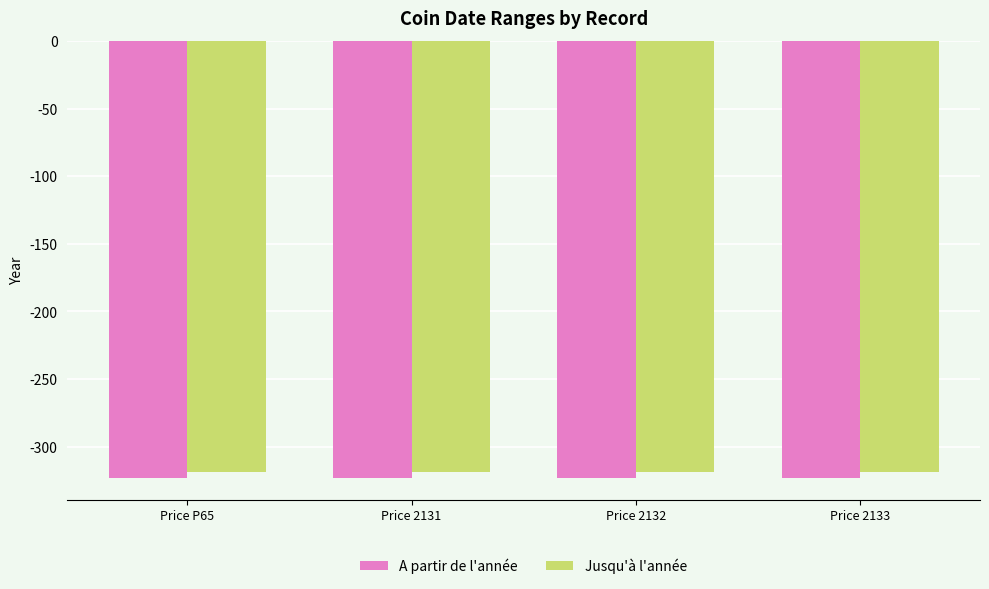

What are all the series names shown in the legend?

A partir de l'année, Jusqu'à l'année